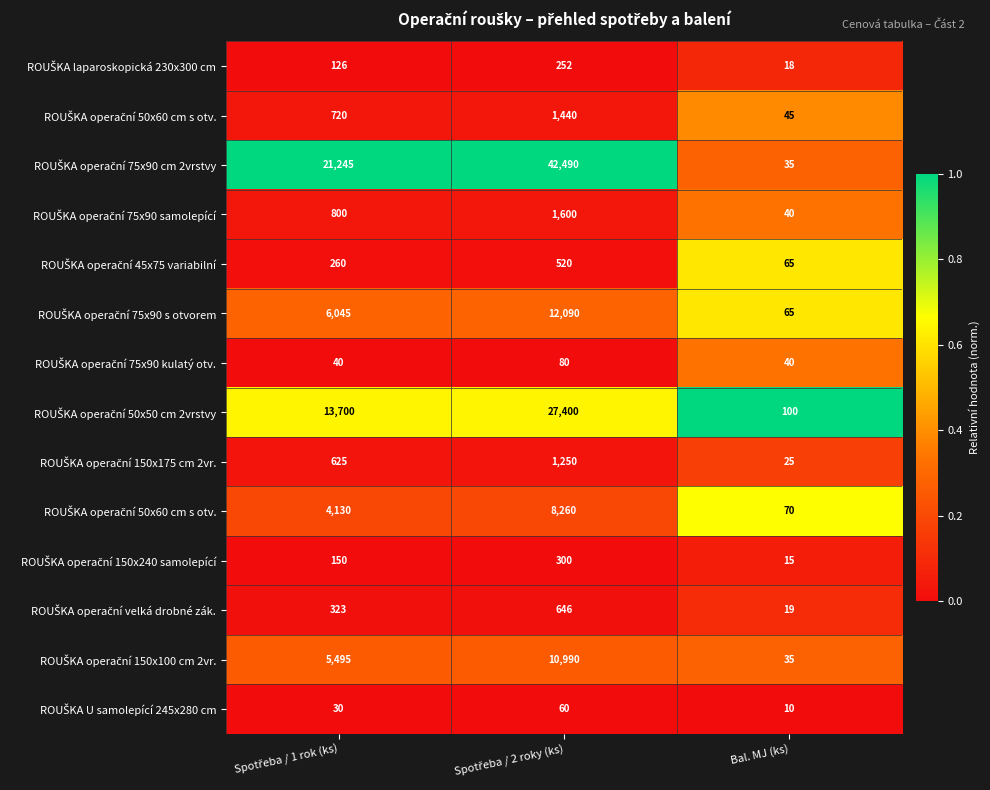

Count the number of categories in the chart.

3